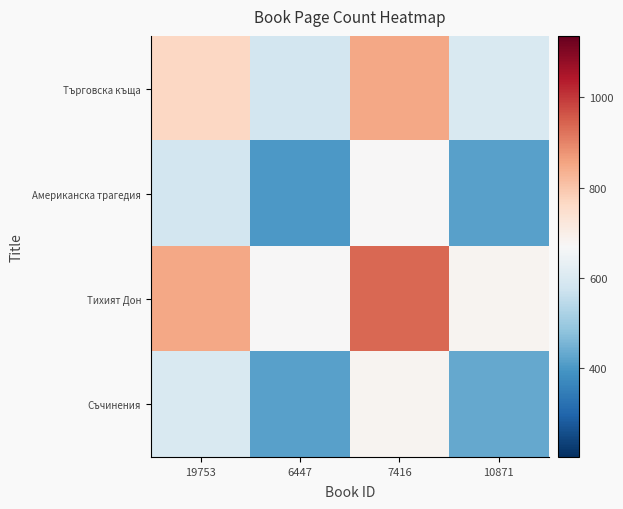

Which series has the largest total across all categories?

Тихият Дон